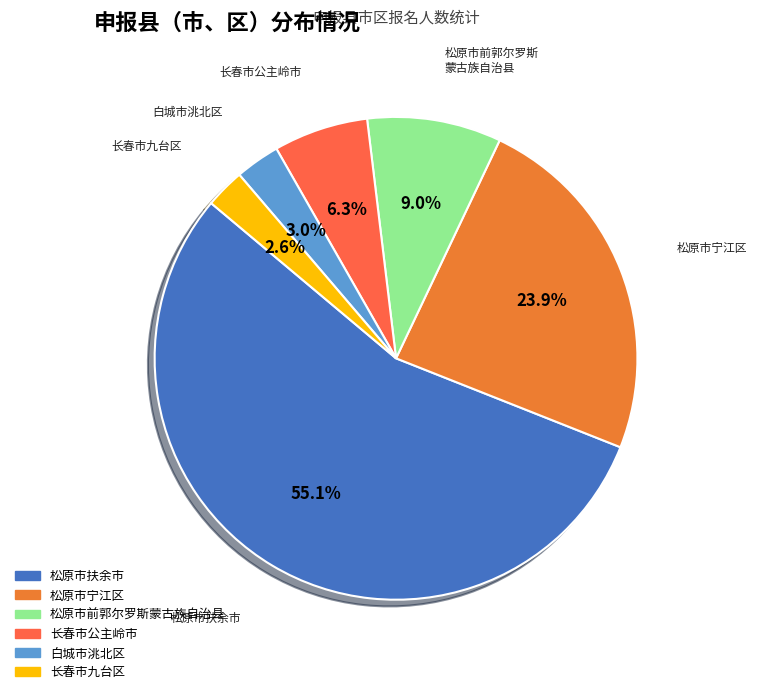

True or false: 长春市九台区 accounts for 3% of the total.

True